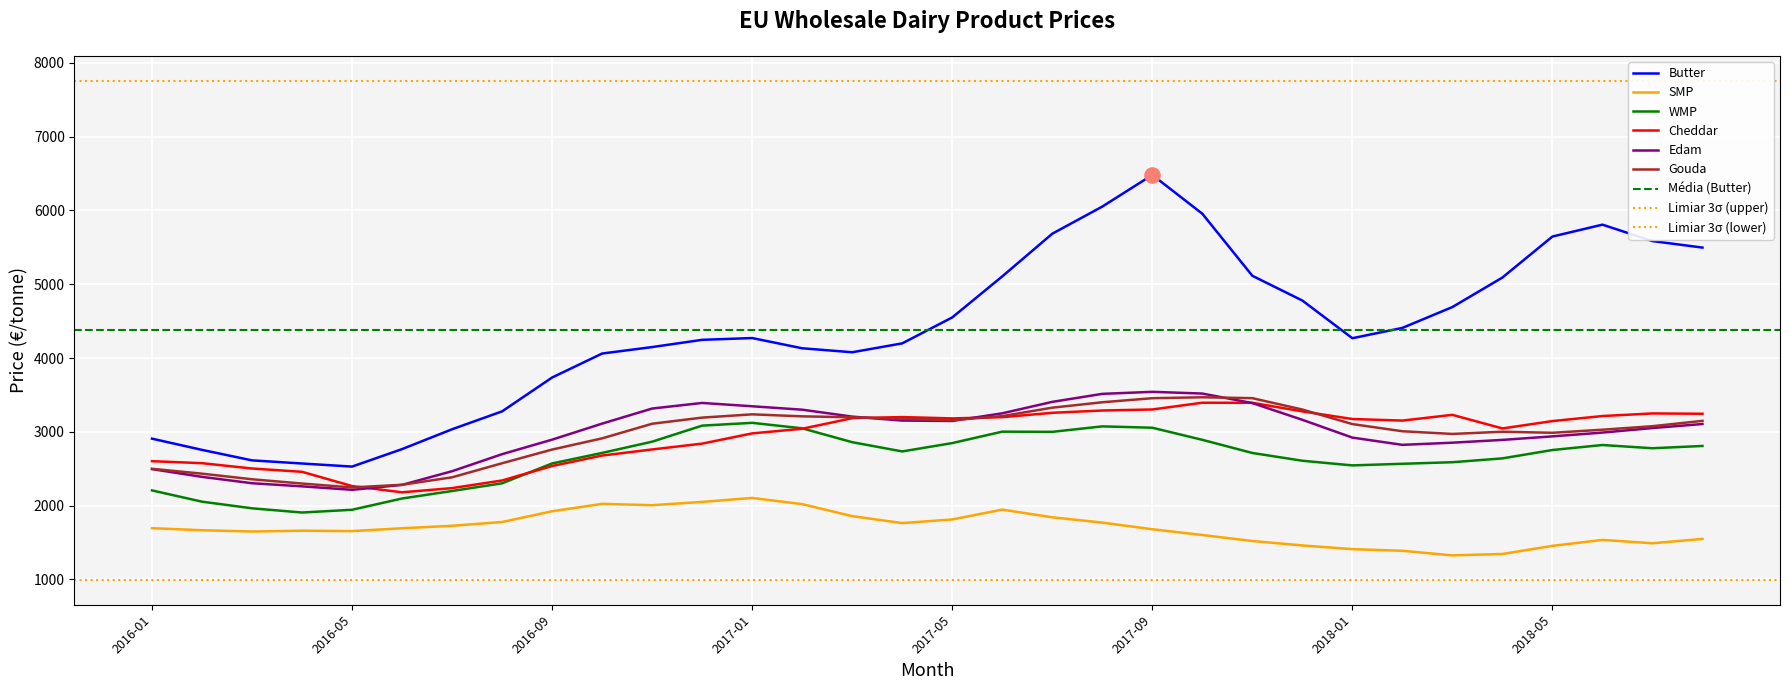

Which series has the widest spread of Y values?

Butter